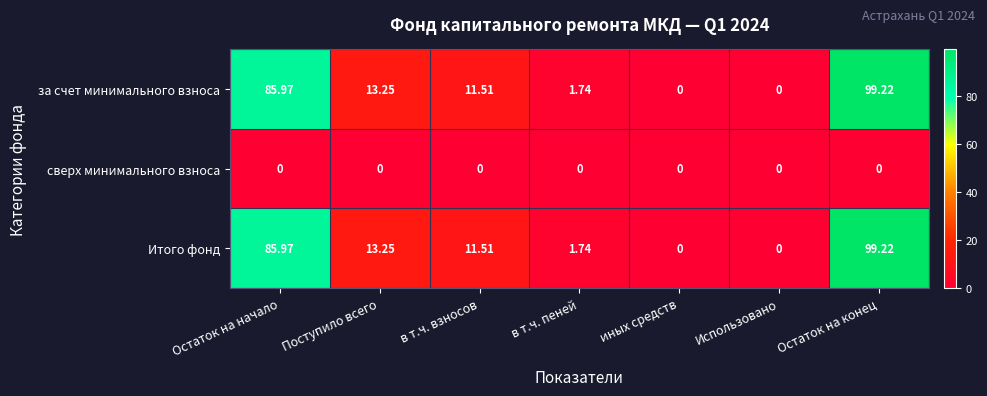

Count the number of data series in this chart.

3